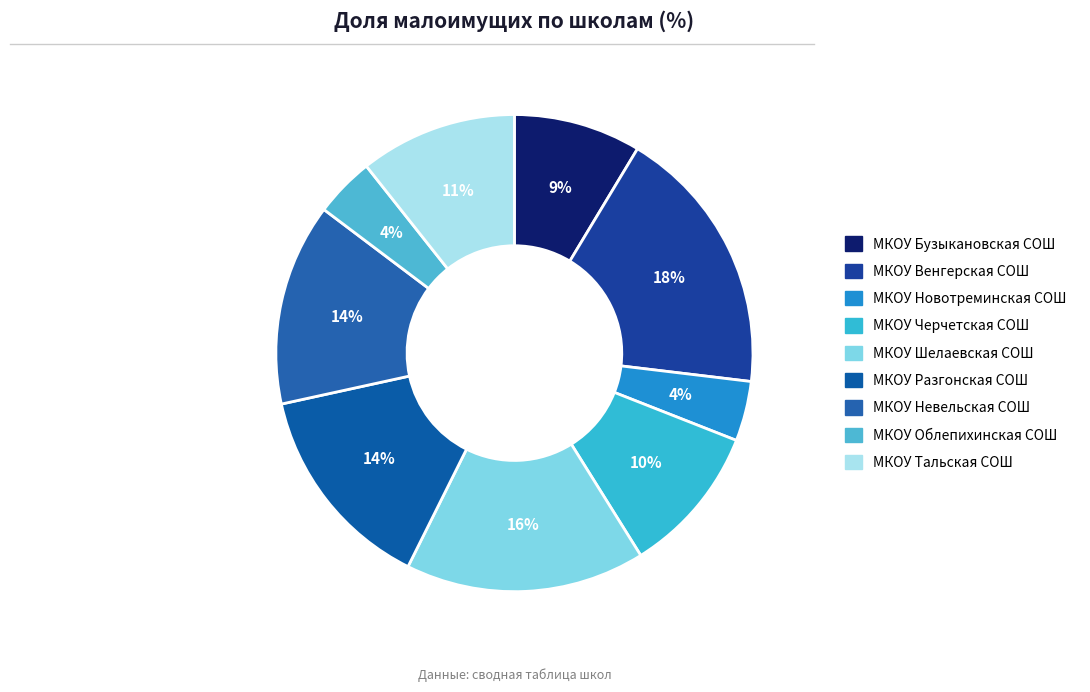

Do МКОУ Тальская СОШ and МКОУ Шелаевская СОШ together represent more than half of the pie?

No